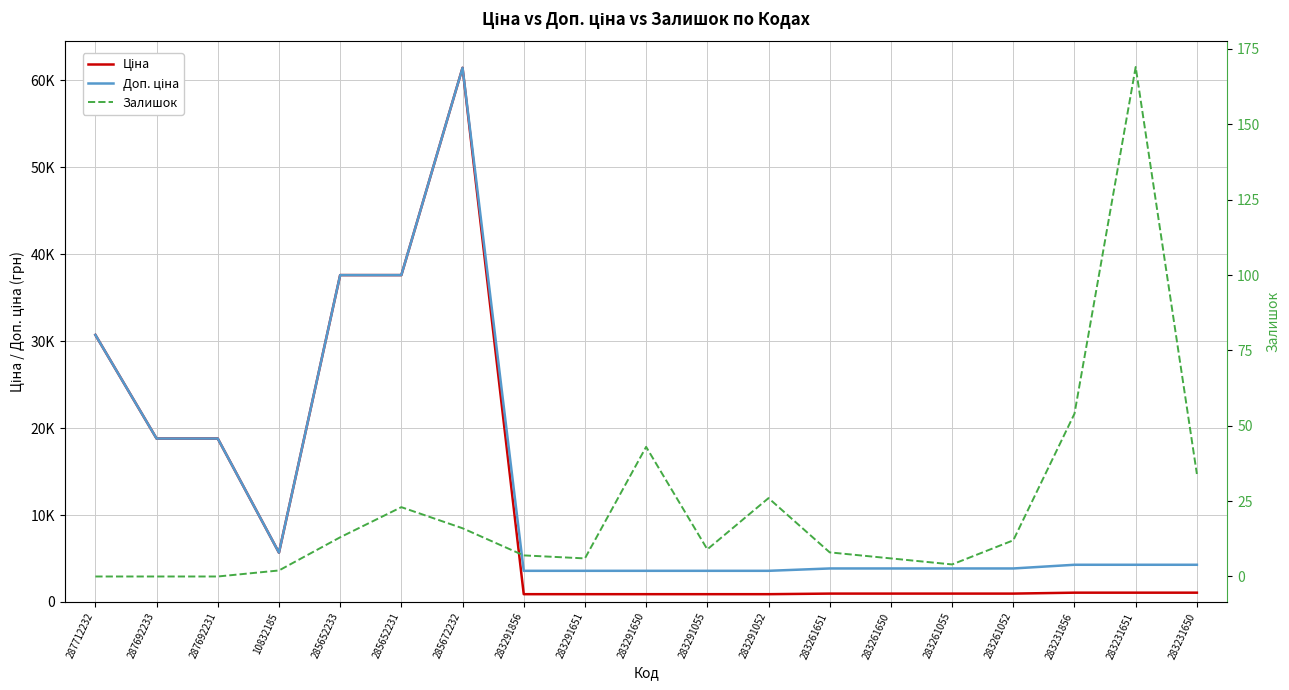

Is the value of Ціна at 283261651 greater than the value of Залишок at 283291052?

Yes